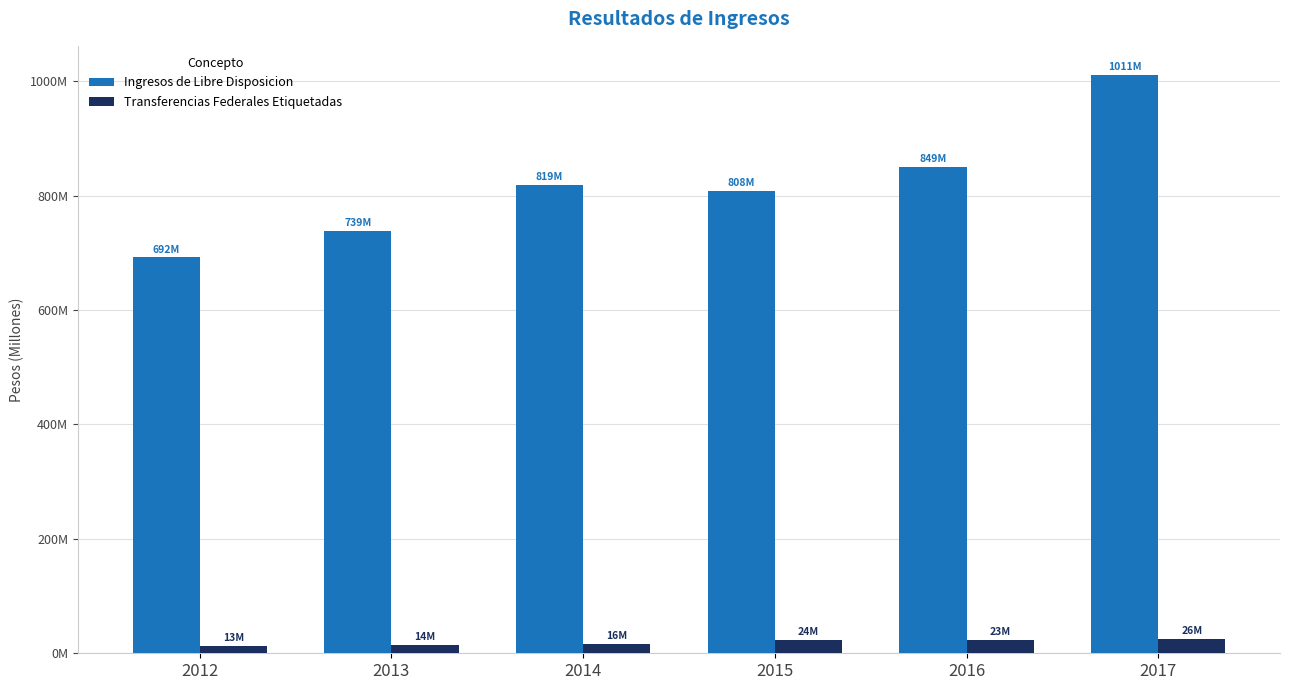

What is the total value across all series at 2016?

872046658.8